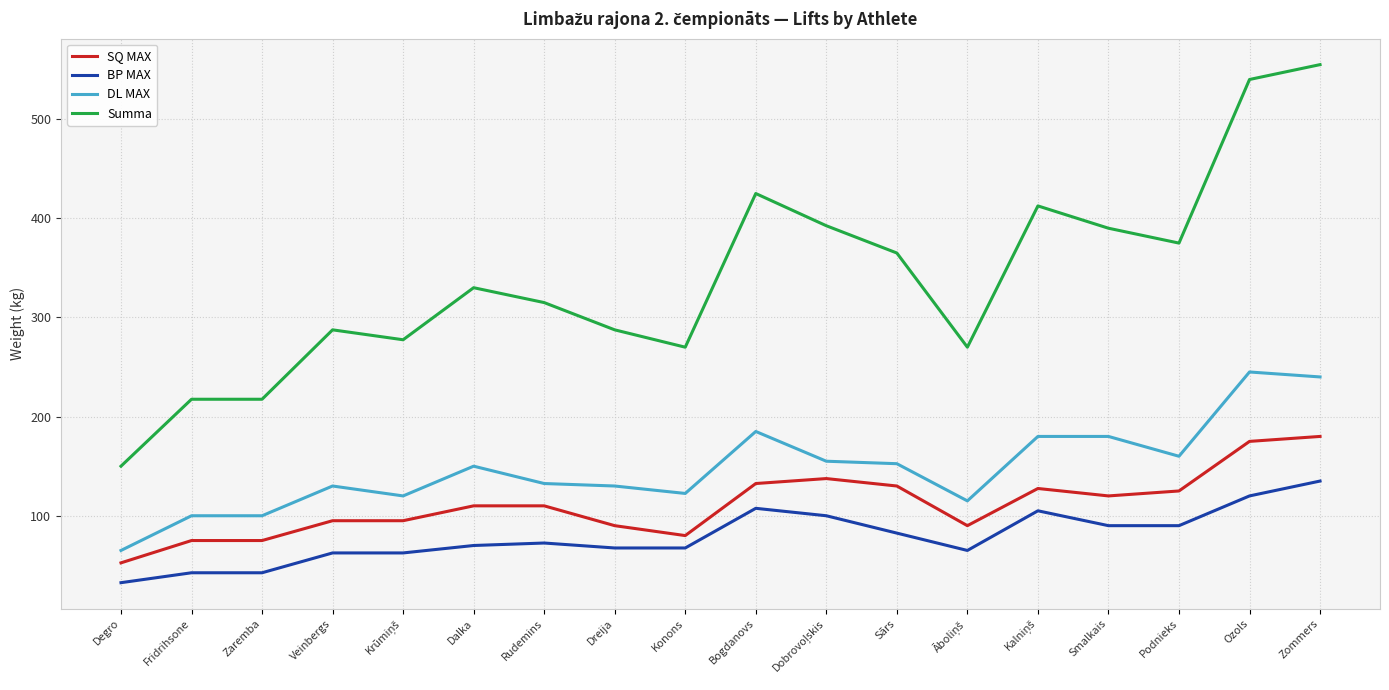

Between Zaremba and Podnieks, which series saw the biggest shift?

Summa